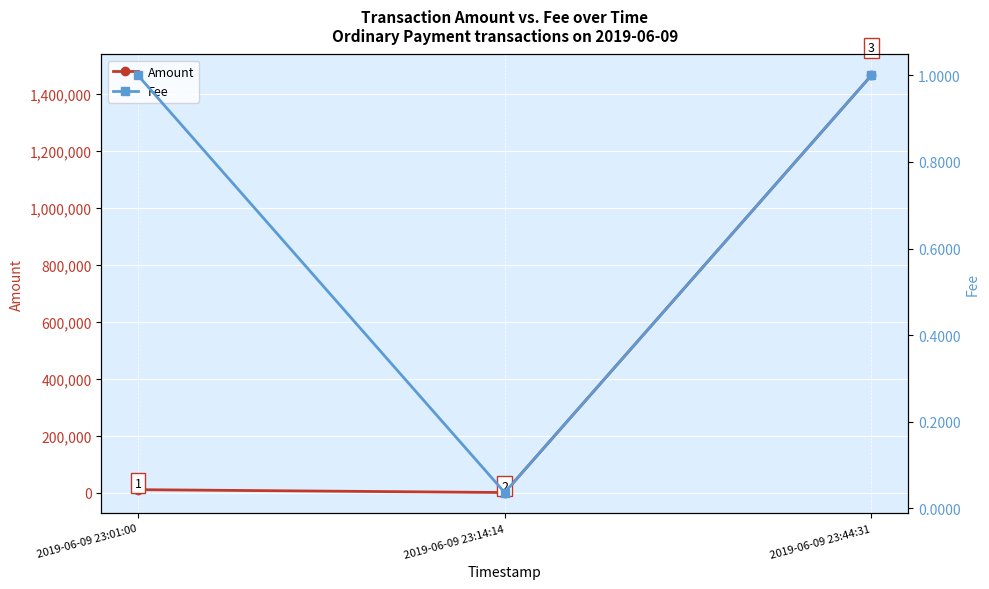

List the labels in order of Fee value, largest first.

2019-06-09 23:01:00, 2019-06-09 23:44:31, 2019-06-09 23:14:14